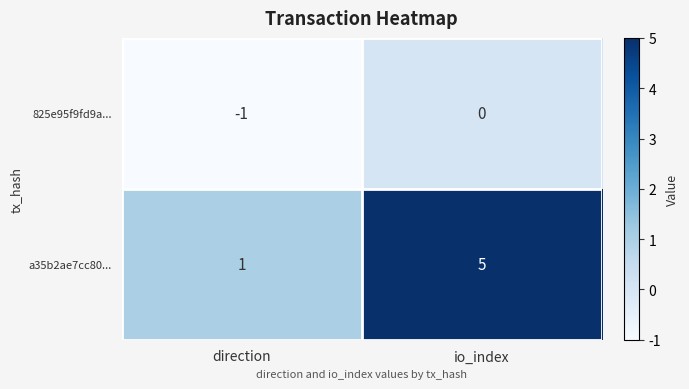

What is the maximum value shown in the chart?

5